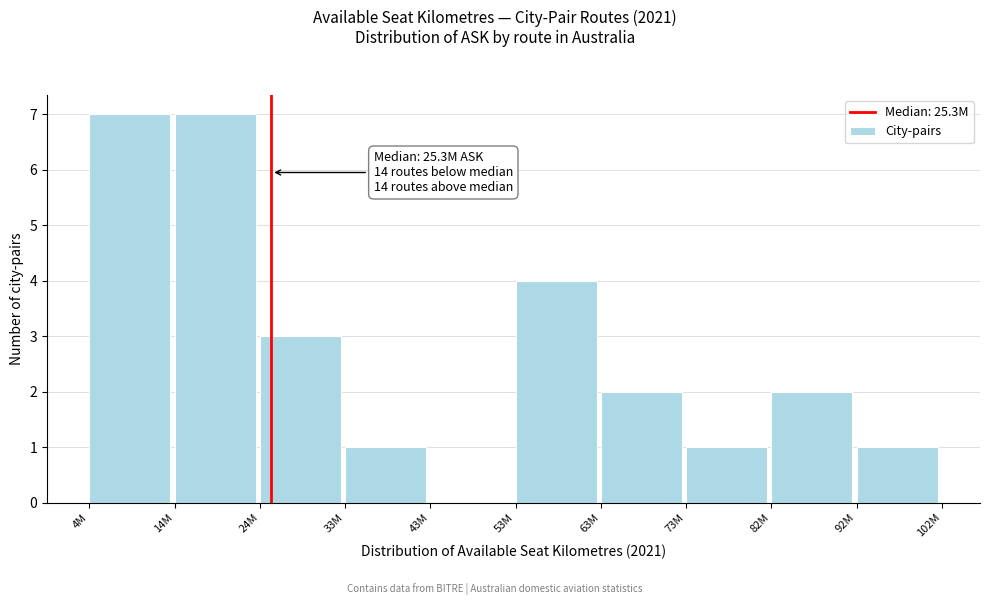

Reading left to right, what are all the values shown in this chart?

4M=7	14M=7	24M=3	33M=1	43M=0	53M=4	63M=2	73M=1	82M=2	92M=1